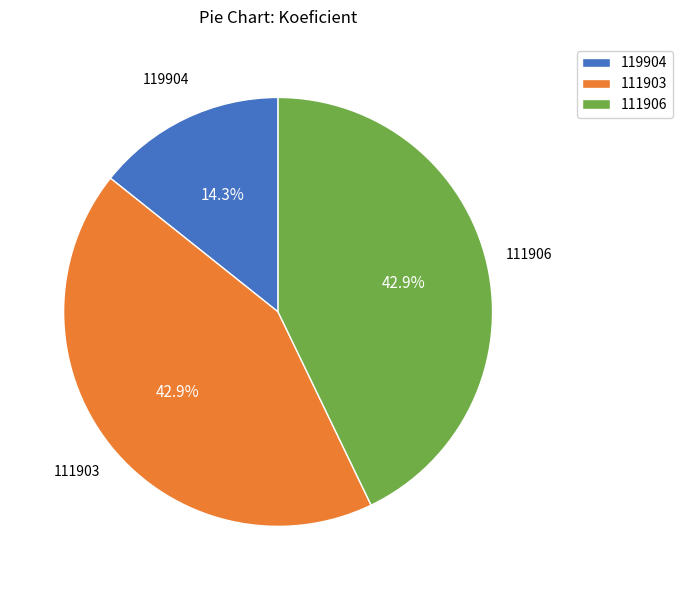

What is the ratio of the value at 119904 to the value at 111903?

0.3